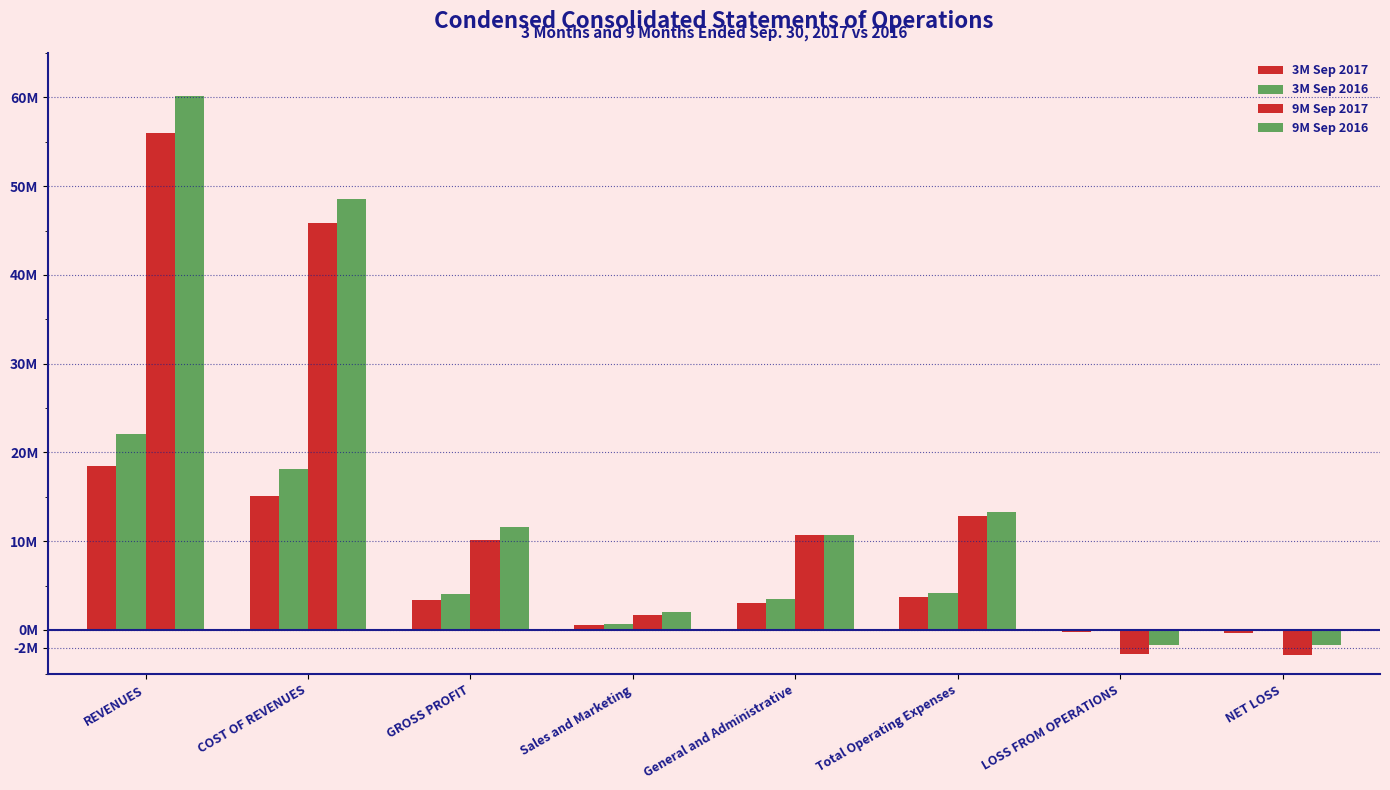

Are the bars horizontal?

No